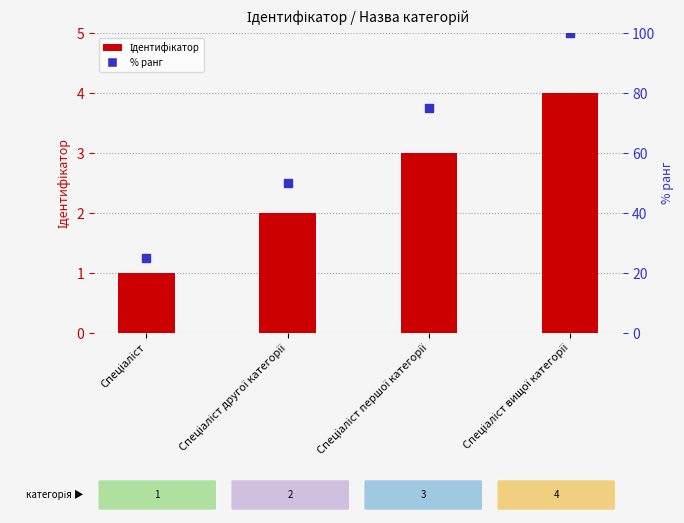

Which series contains the lowest Y value?

Ідентифікатор